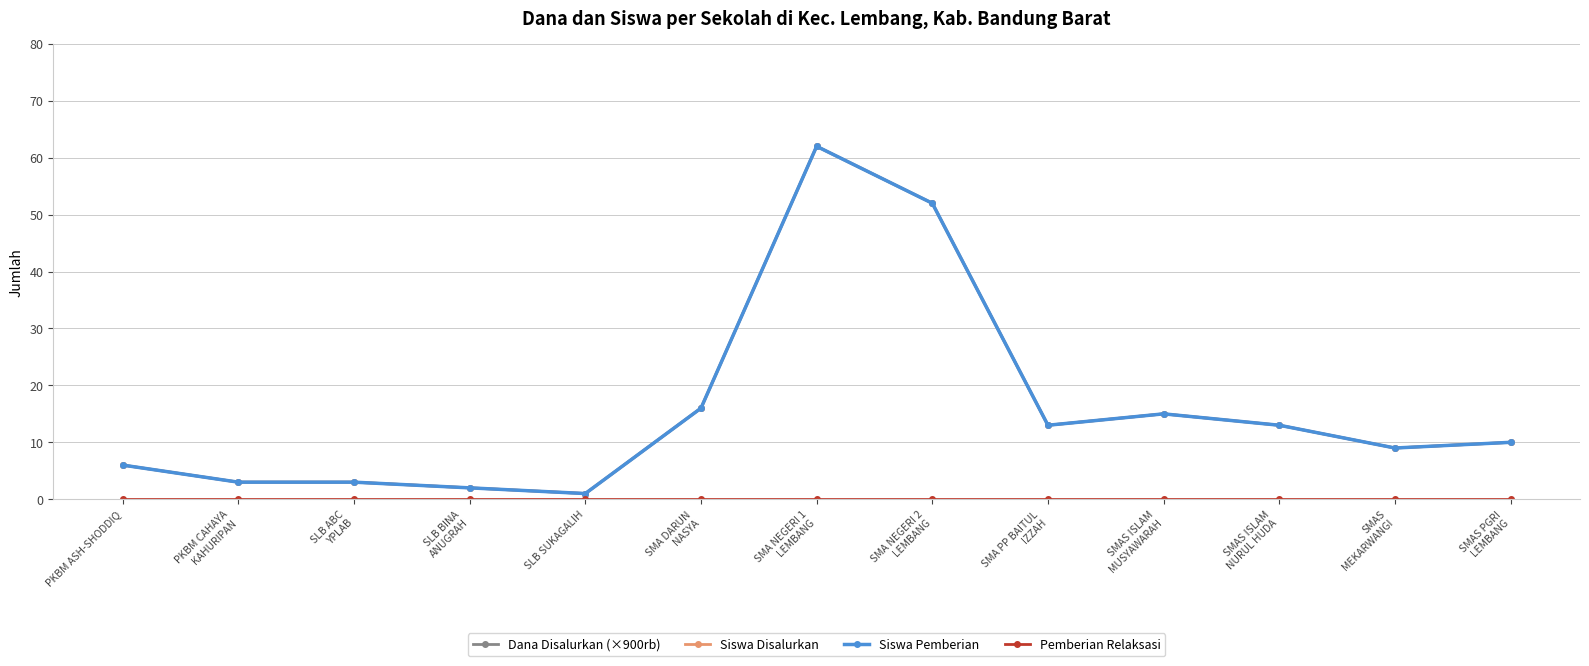

List the labels in order of Dana Disalurkan (×900rb) value, largest first.

SMA NEGERI 1
LEMBANG, SMA NEGERI 2
LEMBANG, SMA DARUN
NASYA, SMAS ISLAM
MUSYAWARAH, SMA PP BAITUL
IZZAH, SMAS ISLAM
NURUL HUDA, SMAS PGRI
LEMBANG, SMAS
MEKARWANGI, PKBM ASH-SHODDIQ, PKBM CAHAYA
KAHURIPAN, SLB ABC
YPLAB, SLB BINA
ANUGRAH, SLB SUKAGALIH